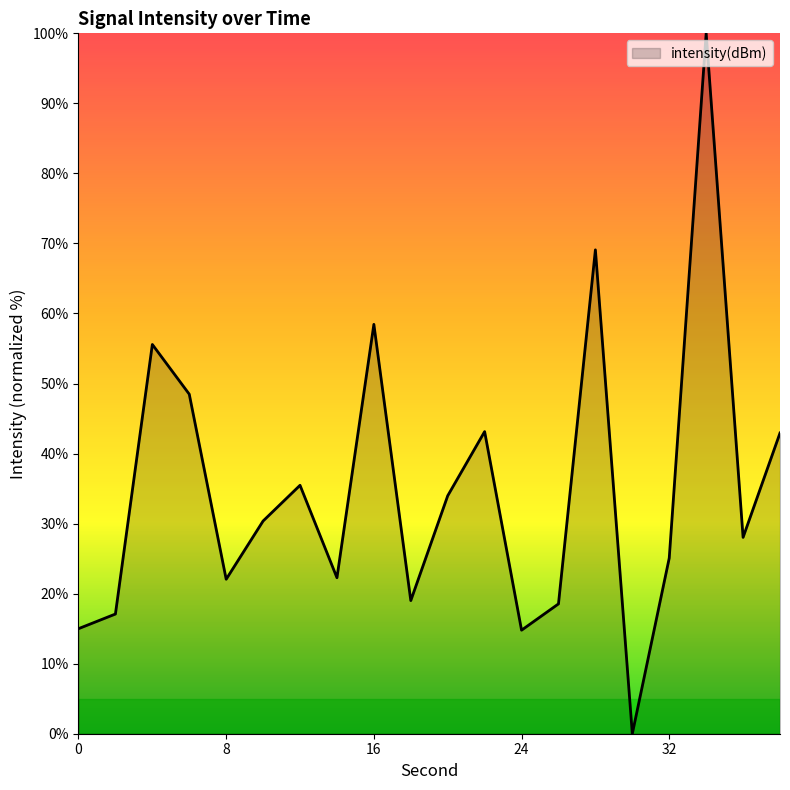

What is the maximum value shown in the chart?

100.0